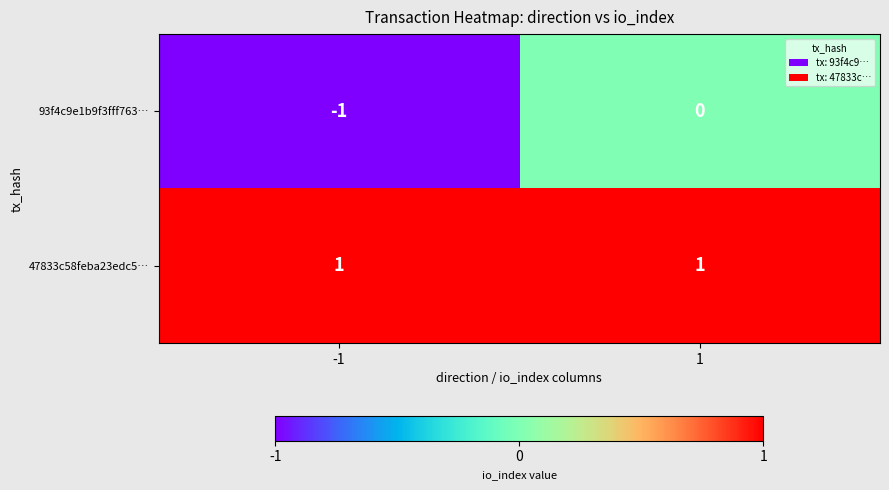

How many distinct data groups are displayed?

2